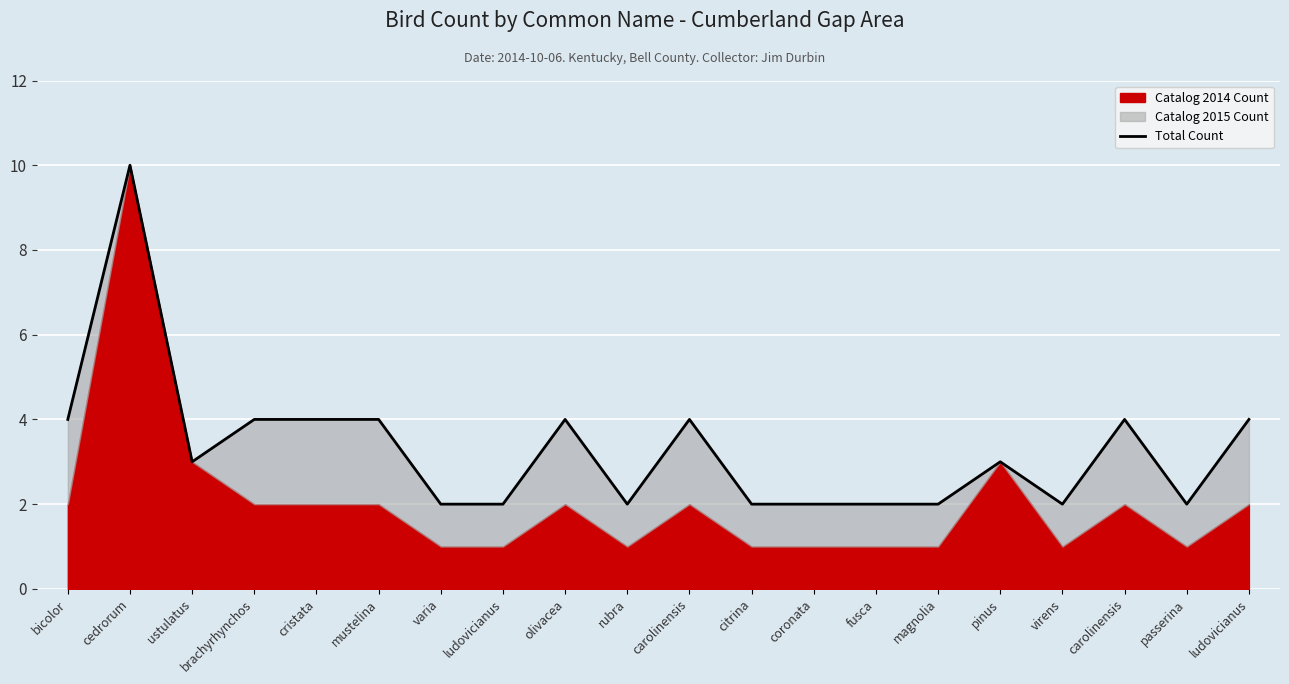

What is the average value?

3